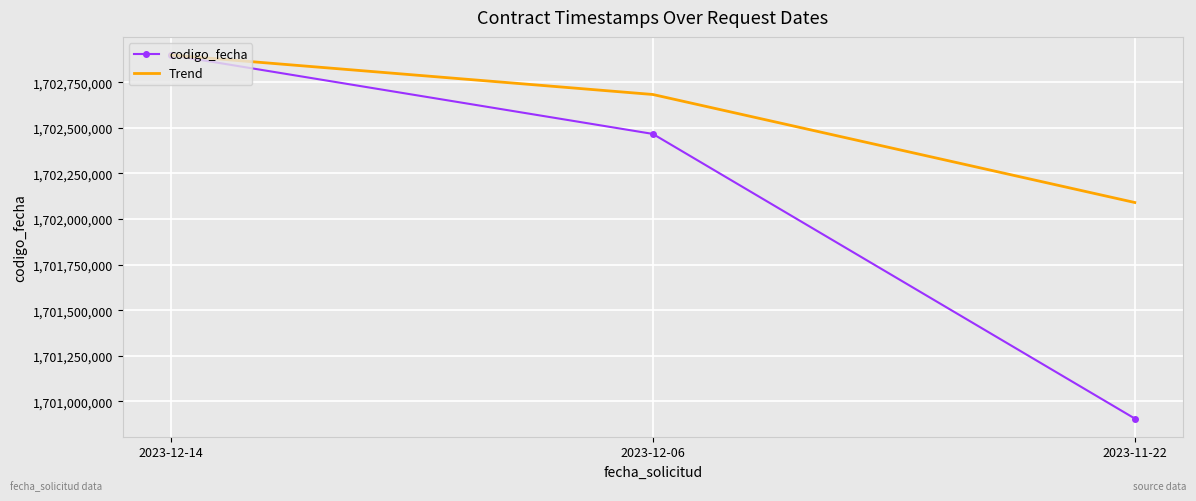

Where does the codigo_fecha series first go above 1702467027?

2023-12-14